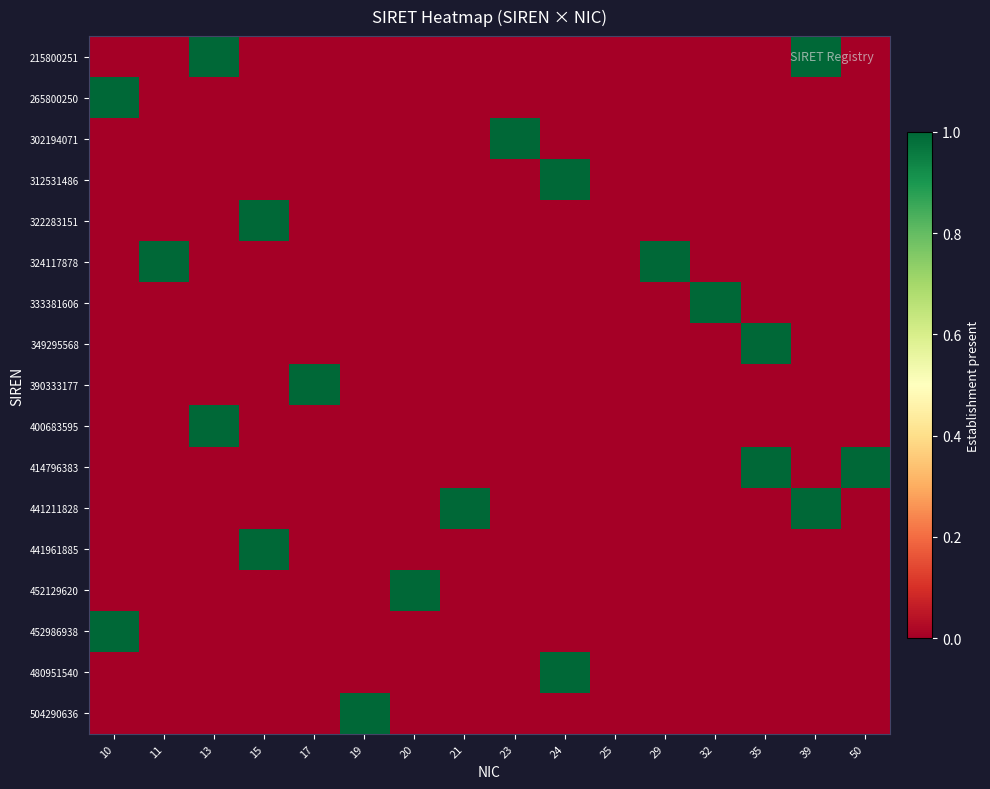

What is the spread (max minus min) of values at 39?

1